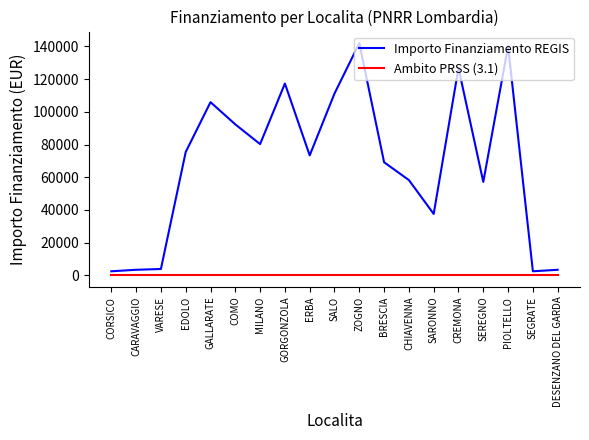

Rank the series by their average value, from lowest to highest.

Ambito PRSS (3.1), Importo Finanziamento REGIS